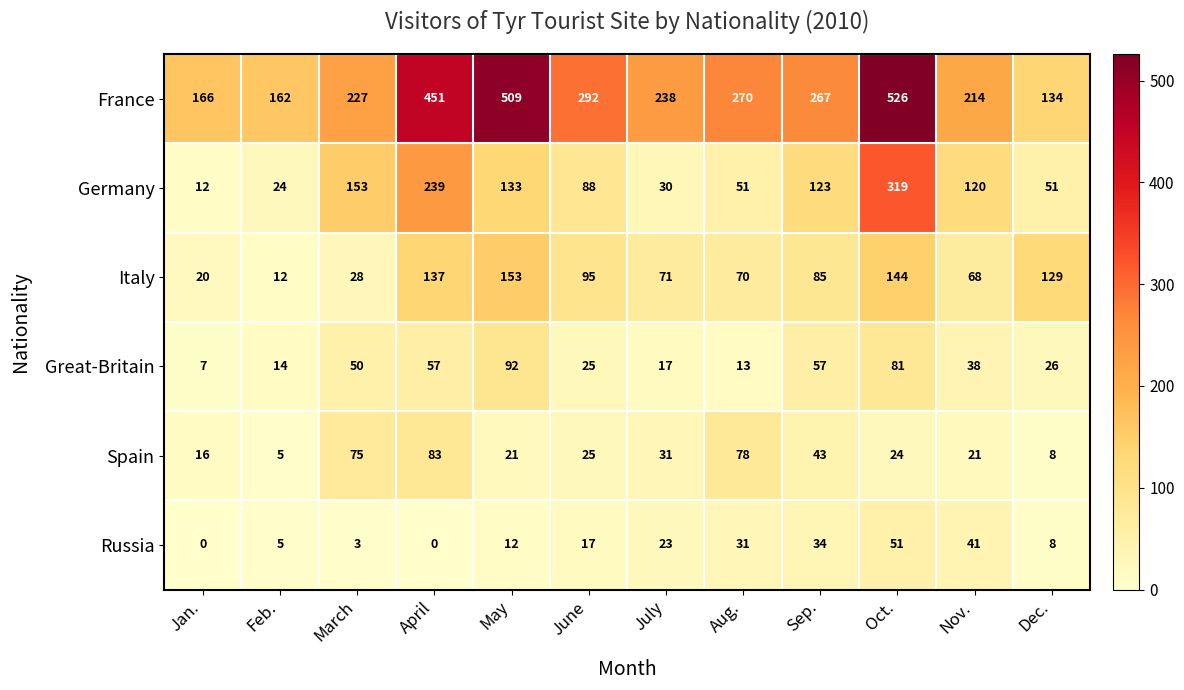

The value of Russia at Aug. is 56. True or false?

False